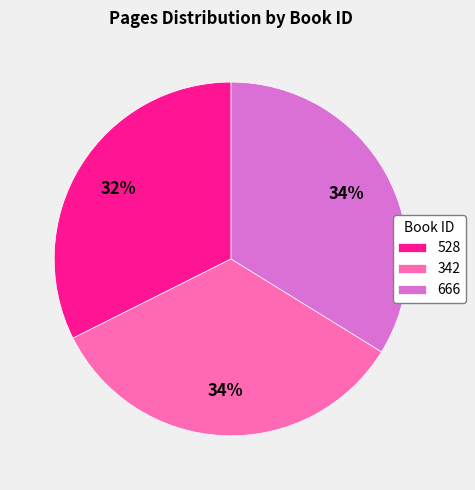

To the nearest percent, what is the combined percentage of 528 and 666?

66%